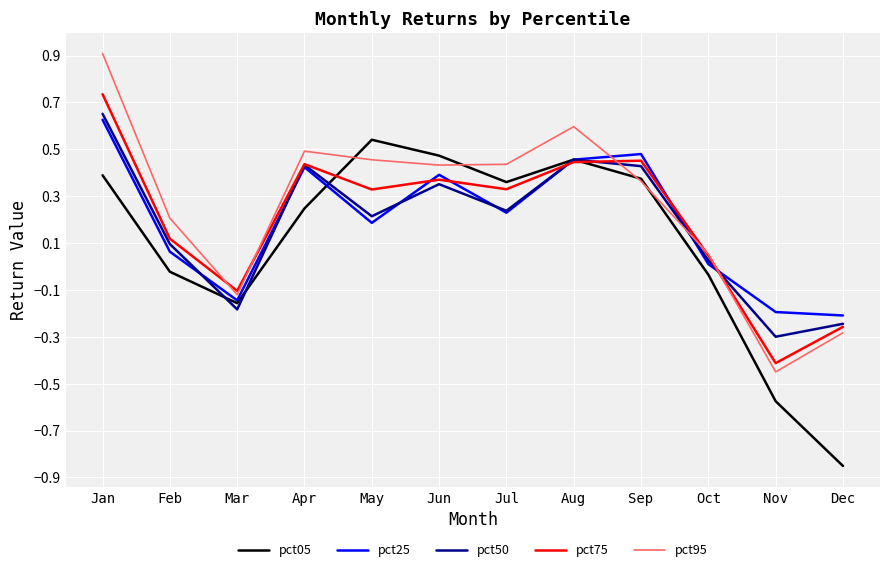

True or false: pct50 and pct95 intersect in this chart.

True